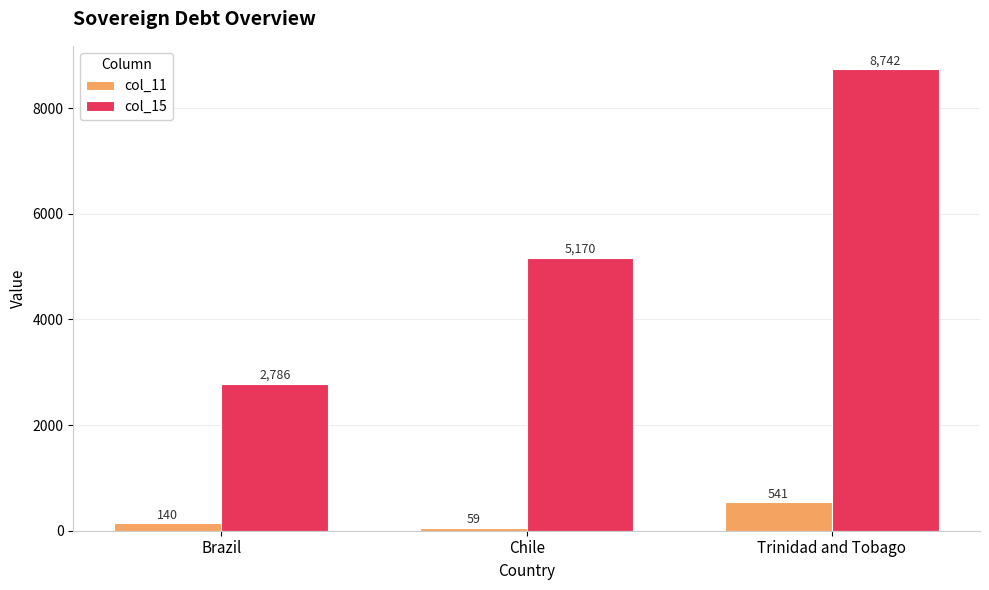

At how many categories does at least one series exceed 5353?

1